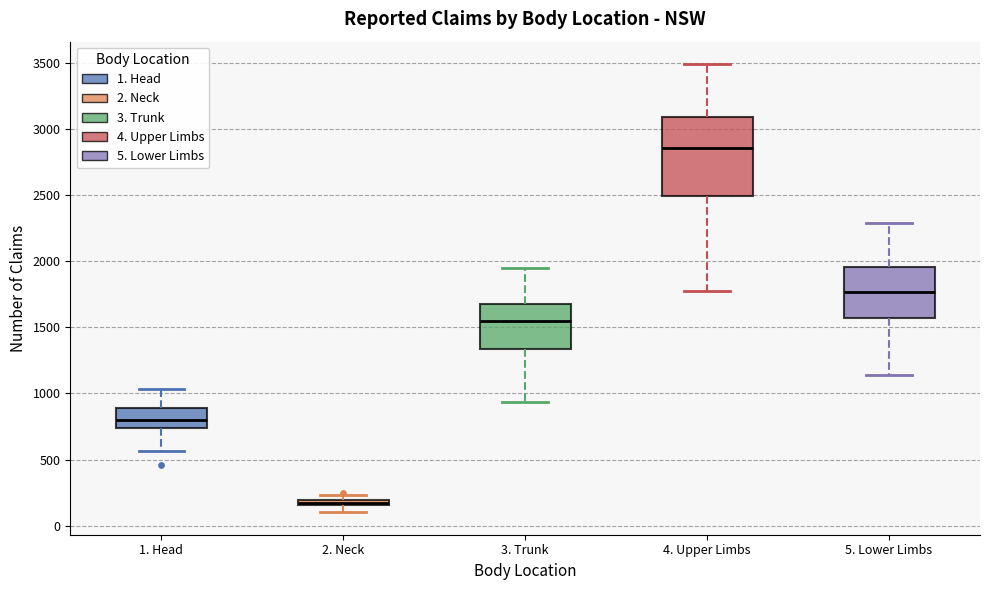

Where does the lower whisker of the box for 2. Neck end on the y-axis? The values are not printed on the chart, so give them approximately, as read against the axis.

100